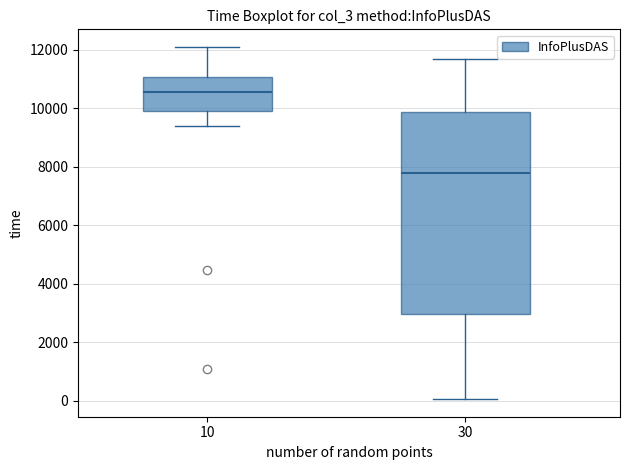

Reading left to right, transcribe this box plot: for each box, give where its median line is, the range the box spans, and where its two whiskers end, as read against the y-axis. The values are not printed on the chart, so give them approximately, as read against the axis.

10: median 10600, box 10000 to 11000, whiskers 9400 to 12200
30: median 7800, box 3000 to 9800, whiskers 0 to 11600